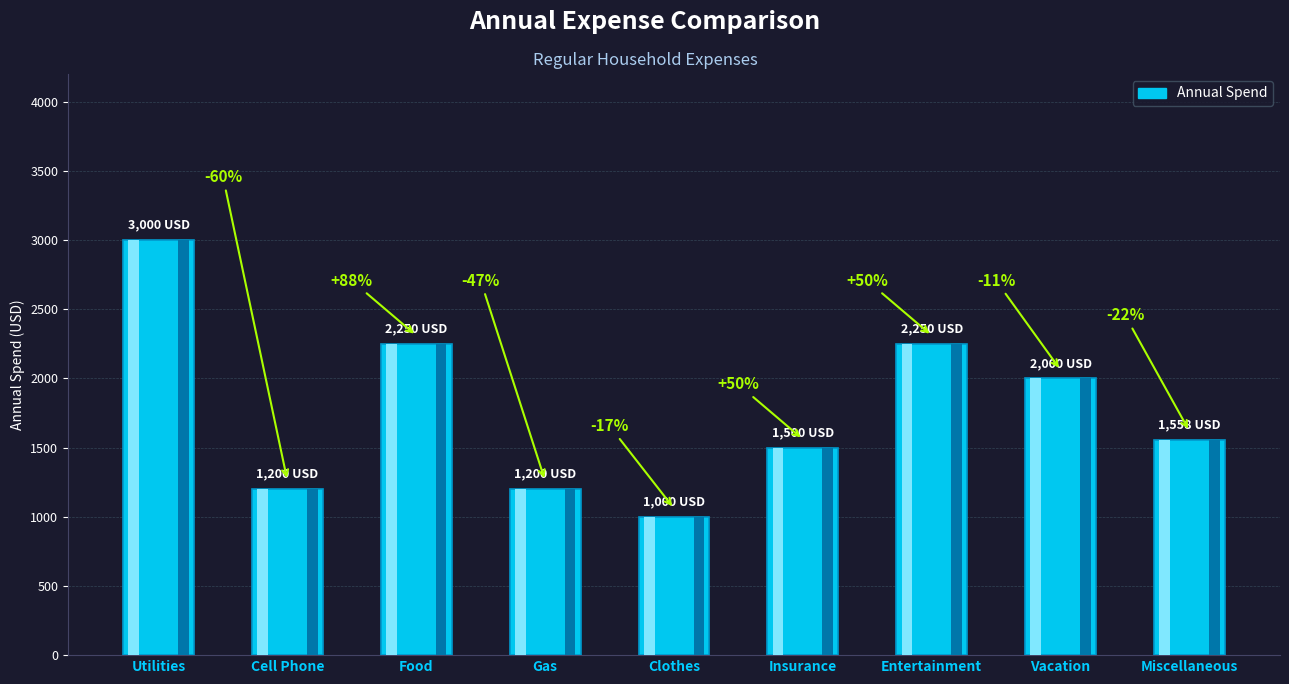

The value at Vacation is 2000. True or false?

True